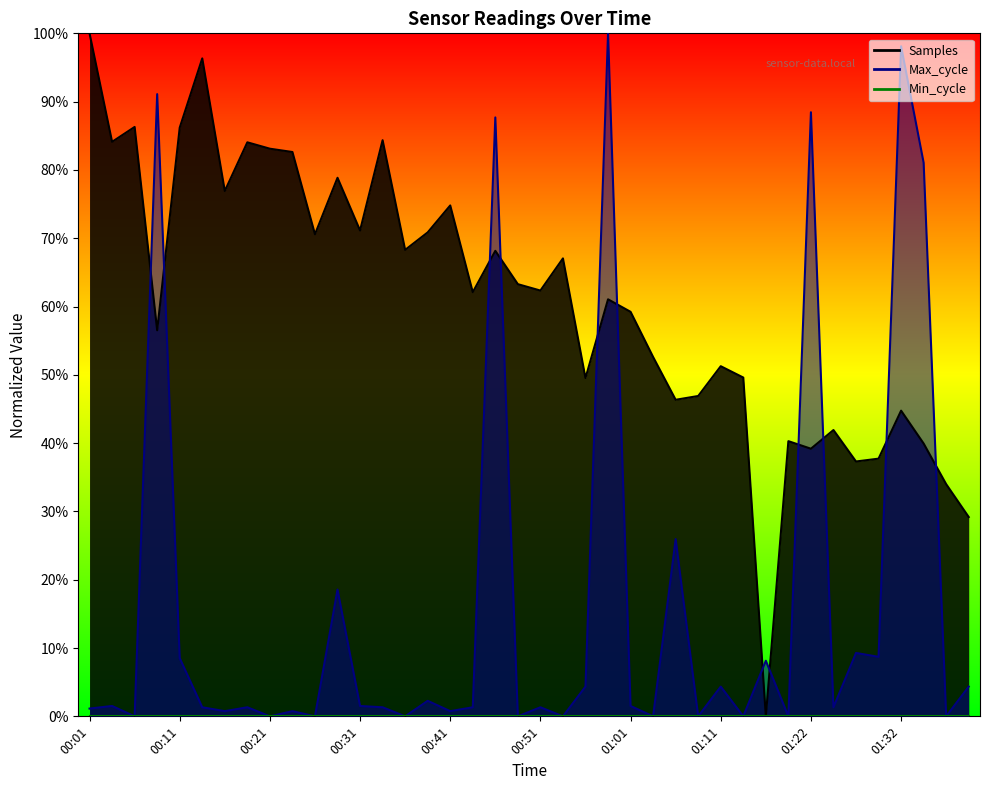

Where does the Max_cycle series first go above 1?

00:01